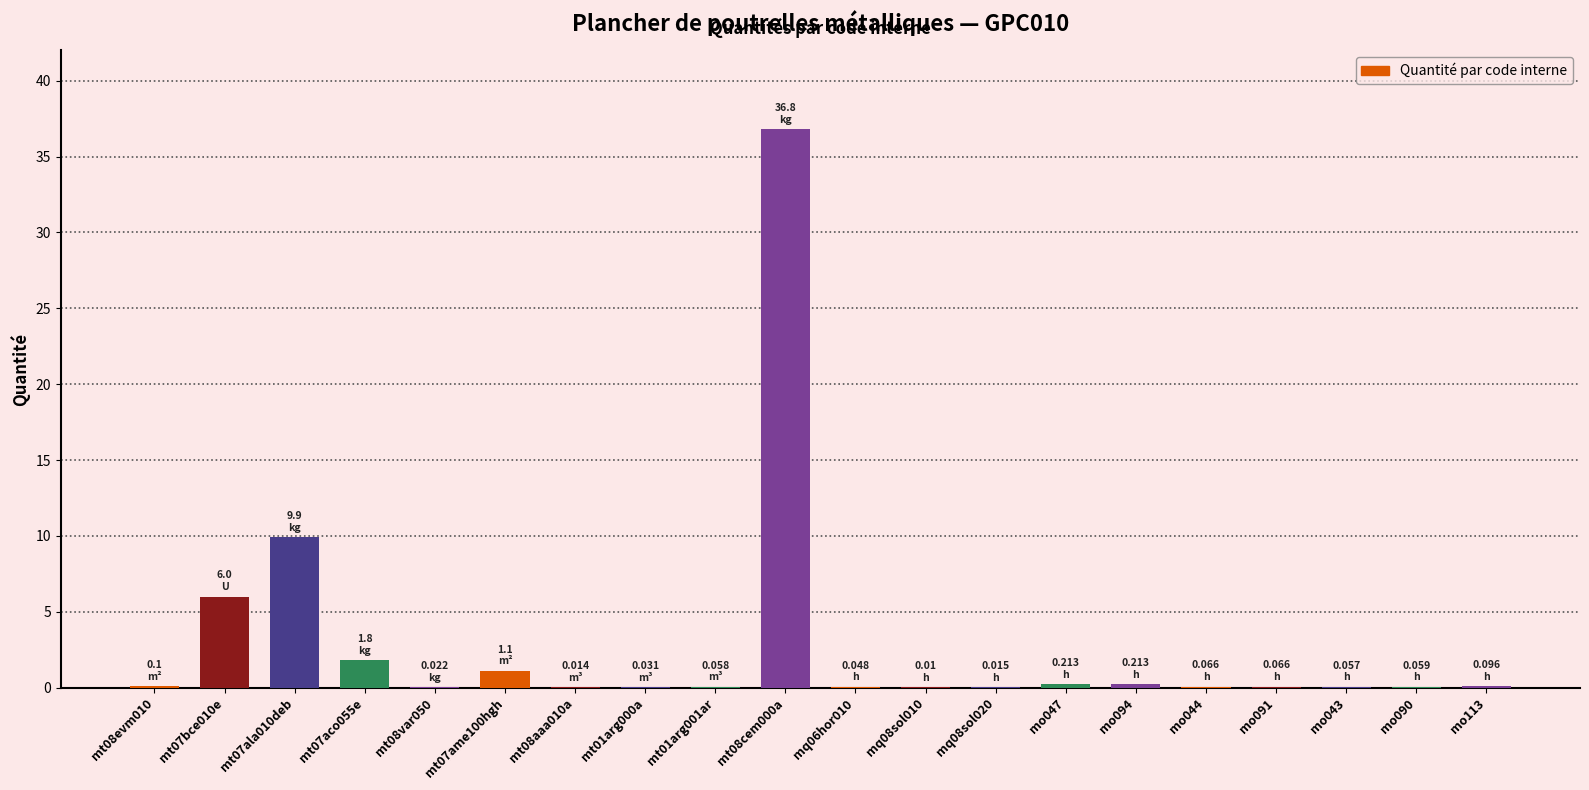

What is the difference between the values at mo043 and mt07ala010deb?

9.8